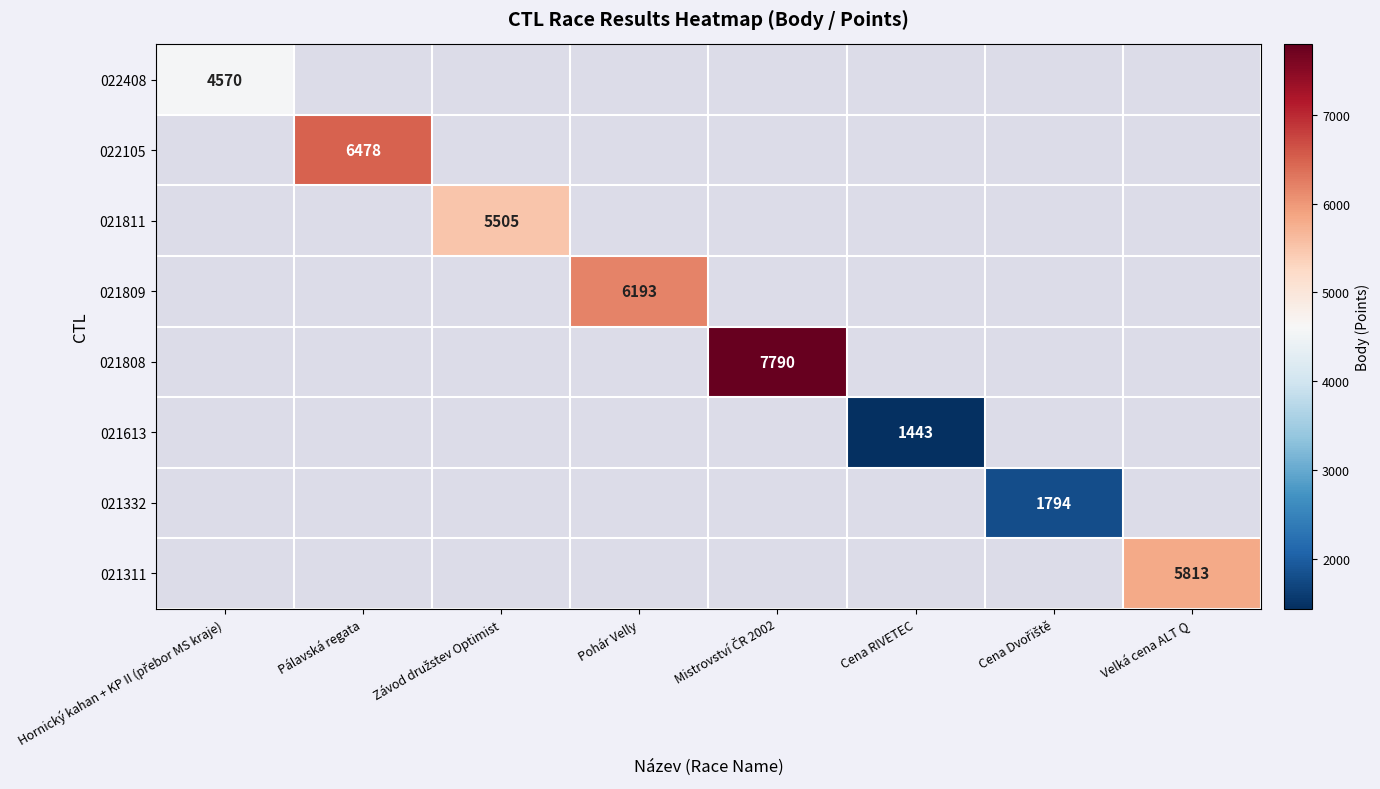

What value does the 021809 series have at Pohár Velly?

6193.0